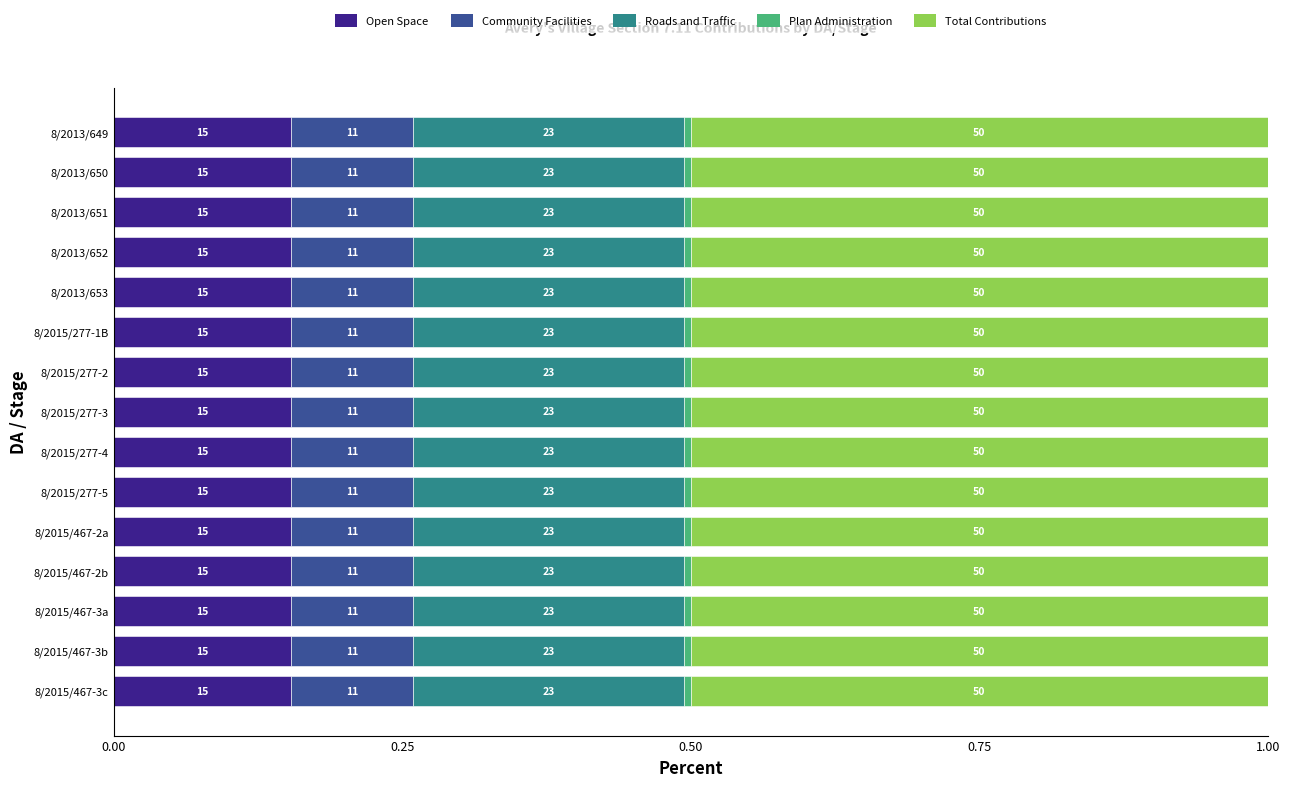

How many bars are there in total?

75